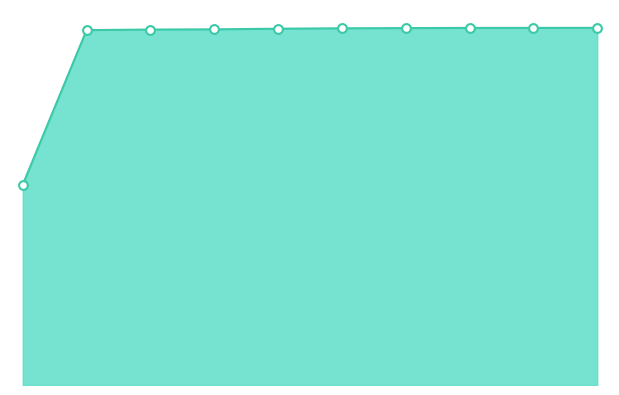

Is this an area chart (filled region under the line)?

Yes